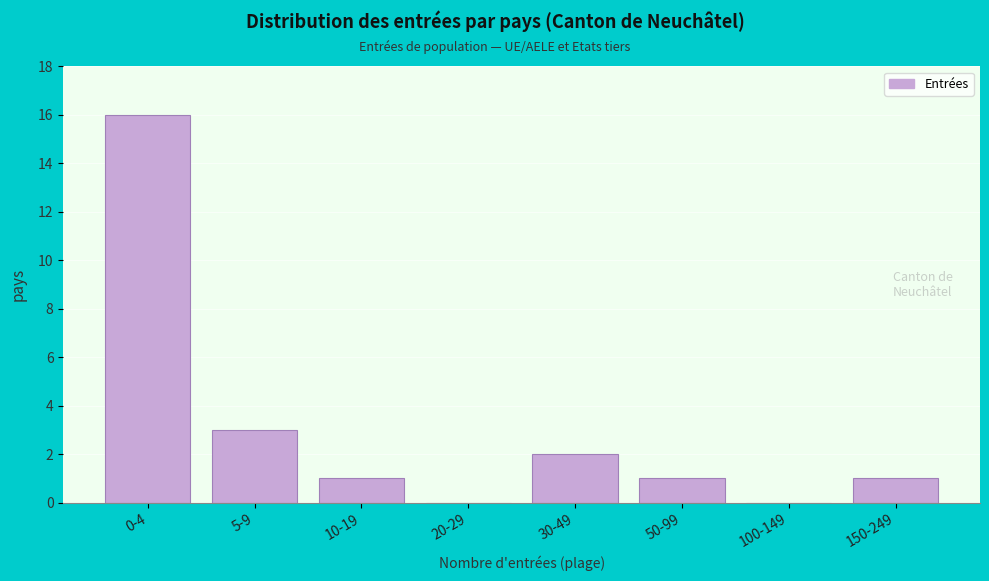

Reading right to left, list all the values displayed in this chart.

150-249=1	100-149=0	50-99=1	30-49=2	20-29=0	10-19=1	5-9=3	0-4=16